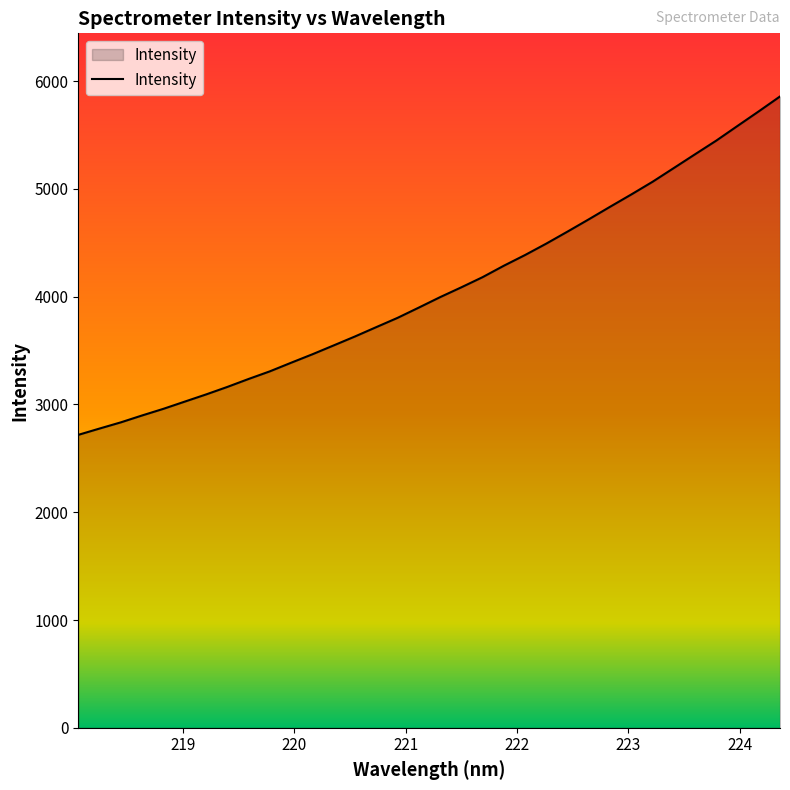

What is the smallest value displayed?

2718.1